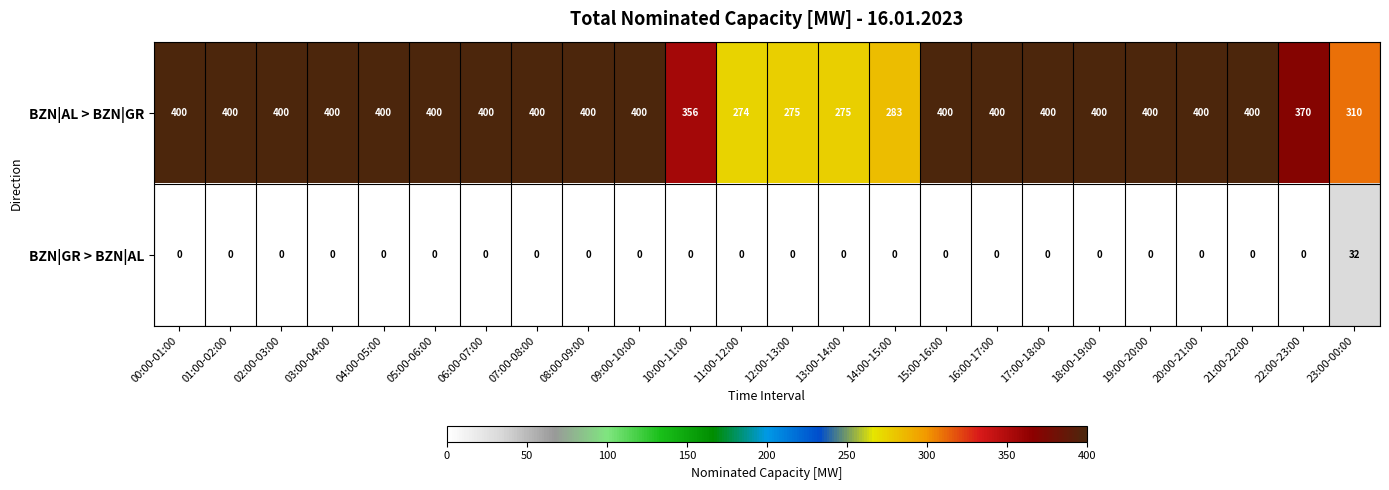

Is it true that BZN|AL > BZN|GR equals 310 at 23:00-00:00?

True